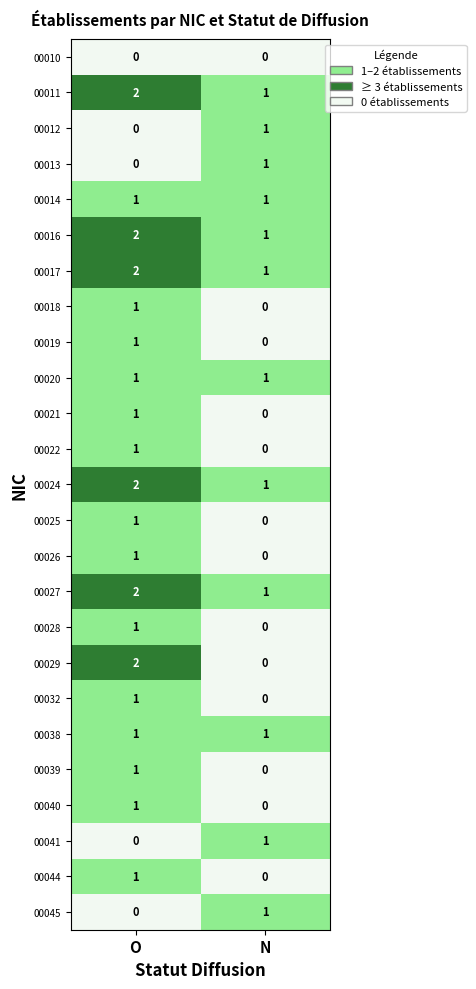

How many categories are shown in the chart?

2